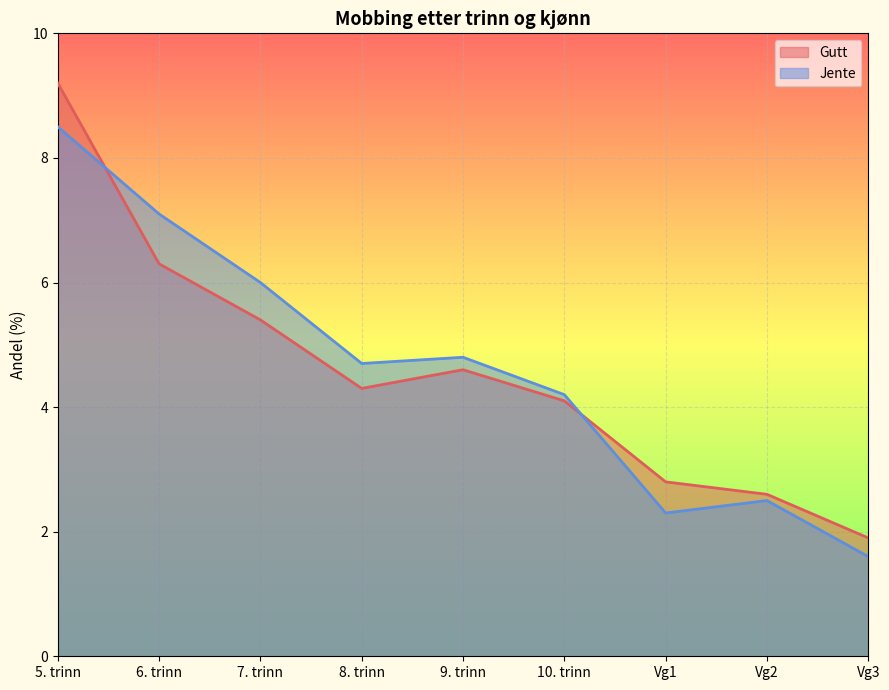

Which series has the largest range (max minus min)?

Gutt